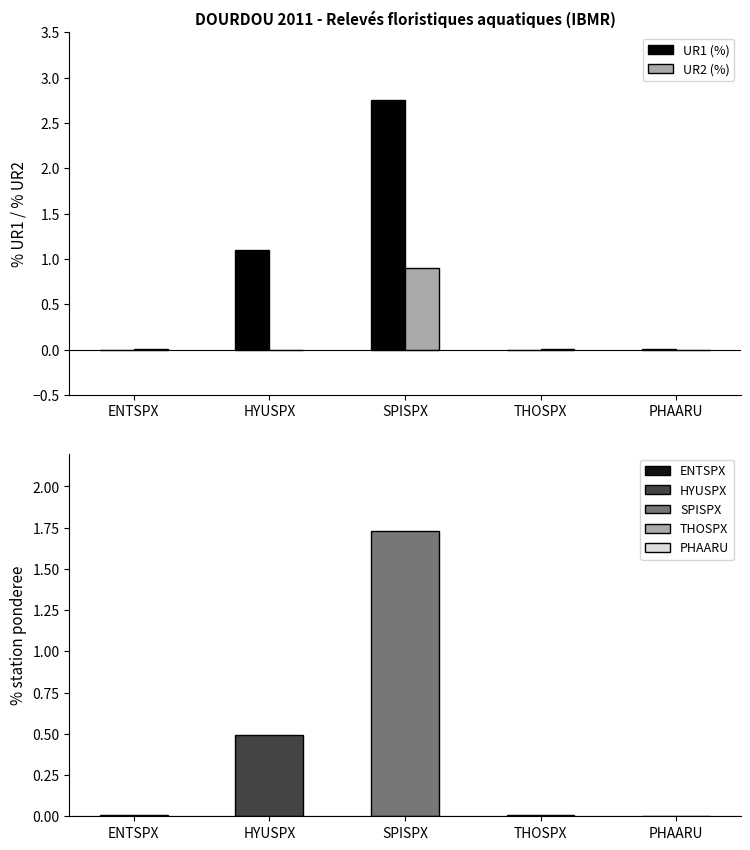

Between ENTSPX and SPISPX, which is larger?

SPISPX